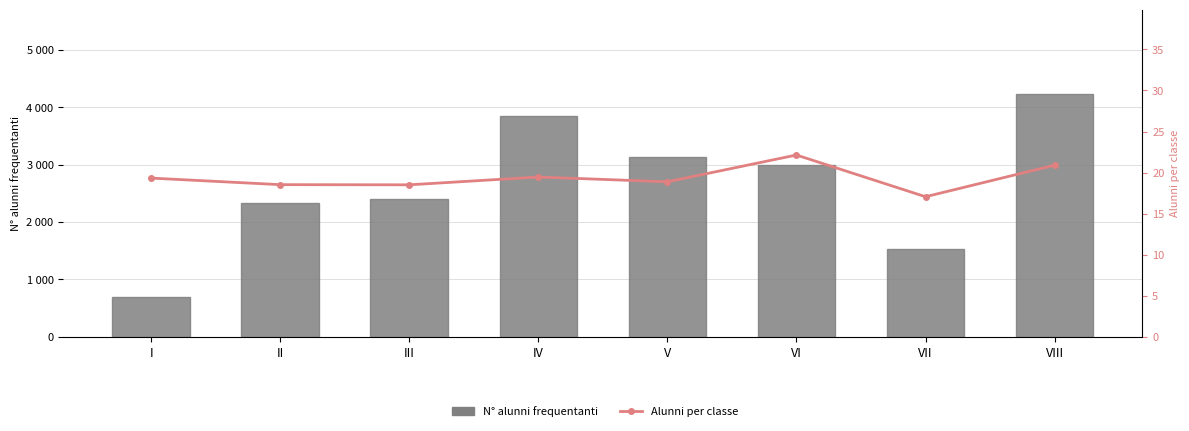

Is the value of Alunni per classe at IV greater than the value of N° alunni frequentanti at VIII?

No